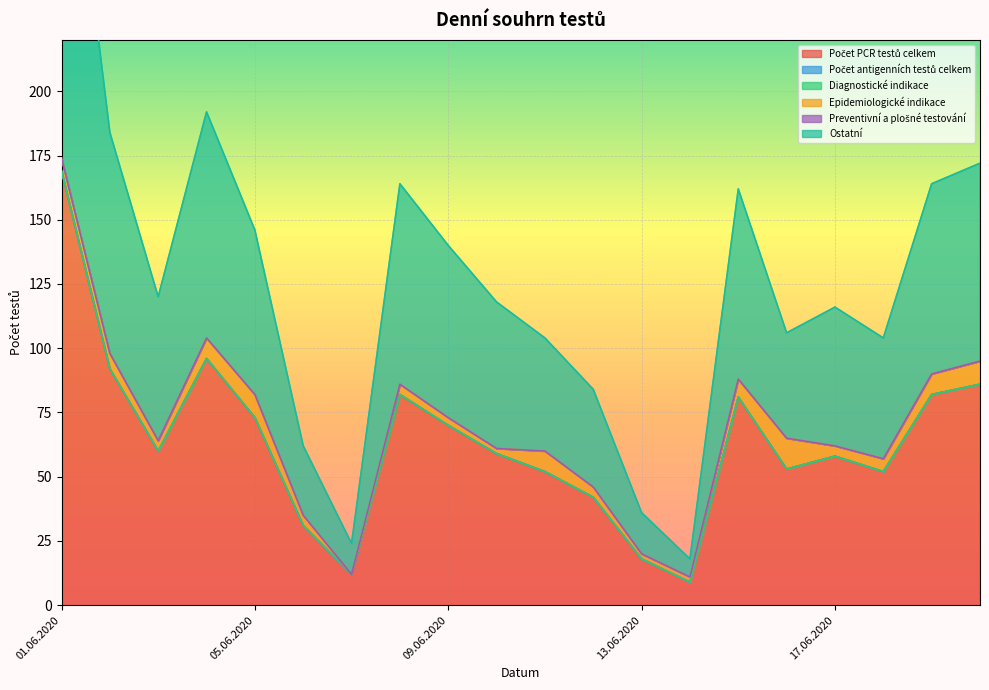

Reading left to right, transcribe all the data shown in this chart.

Počet PCR testů celkem: 01.06.2020=169	02.06.2020=92	03.06.2020=60	04.06.2020=96	05.06.2020=73	06.06.2020=31	07.06.2020=12	08.06.2020=82	09.06.2020=70	10.06.2020=59	11.06.2020=52	12.06.2020=42	13.06.2020=18	14.06.2020=9	15.06.2020=81	16.06.2020=53	17.06.2020=58	18.06.2020=52	19.06.2020=82	20.06.2020=86
Počet antigenních testů celkem: 01.06.2020=0	02.06.2020=0	03.06.2020=0	04.06.2020=0	05.06.2020=0	06.06.2020=0	07.06.2020=0	08.06.2020=0	09.06.2020=0	10.06.2020=0	11.06.2020=0	12.06.2020=0	13.06.2020=0	14.06.2020=0	15.06.2020=0	16.06.2020=0	17.06.2020=0	18.06.2020=0	19.06.2020=0	20.06.2020=0
Diagnostické indikace: 01.06.2020=0	02.06.2020=0	03.06.2020=0	04.06.2020=0	05.06.2020=0	06.06.2020=0	07.06.2020=0	08.06.2020=0	09.06.2020=0	10.06.2020=0	11.06.2020=0	12.06.2020=0	13.06.2020=0	14.06.2020=0	15.06.2020=0	16.06.2020=0	17.06.2020=0	18.06.2020=0	19.06.2020=0	20.06.2020=0
Epidemiologické indikace: 01.06.2020=5	02.06.2020=6	03.06.2020=4	04.06.2020=8	05.06.2020=9	06.06.2020=4	07.06.2020=0	08.06.2020=4	09.06.2020=3	10.06.2020=2	11.06.2020=8	12.06.2020=4	13.06.2020=2	14.06.2020=2	15.06.2020=7	16.06.2020=12	17.06.2020=4	18.06.2020=5	19.06.2020=8	20.06.2020=9
Preventivní a plošné testování: 01.06.2020=0	02.06.2020=0	03.06.2020=0	04.06.2020=0	05.06.2020=0	06.06.2020=0	07.06.2020=0	08.06.2020=0	09.06.2020=0	10.06.2020=0	11.06.2020=0	12.06.2020=0	13.06.2020=0	14.06.2020=0	15.06.2020=0	16.06.2020=0	17.06.2020=0	18.06.2020=0	19.06.2020=0	20.06.2020=0
Ostatní: 01.06.2020=164	02.06.2020=86	03.06.2020=56	04.06.2020=88	05.06.2020=64	06.06.2020=27	07.06.2020=12	08.06.2020=78	09.06.2020=67	10.06.2020=57	11.06.2020=44	12.06.2020=38	13.06.2020=16	14.06.2020=7	15.06.2020=74	16.06.2020=41	17.06.2020=54	18.06.2020=47	19.06.2020=74	20.06.2020=77